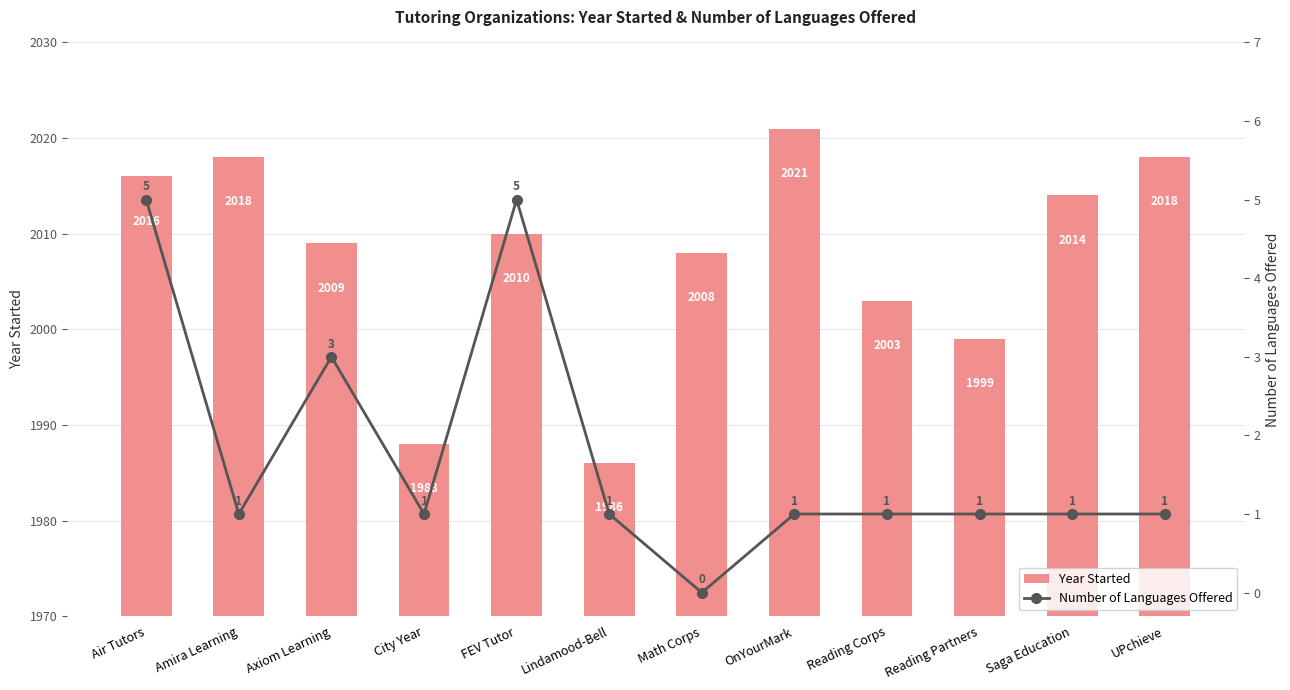

Reading left to right, what are all the values shown in this chart?

Year Started: Air Tutors=2016	Amira Learning=2018	Axiom Learning=2009	City Year=1988	FEV Tutor=2010	Lindamood-Bell=1986	Math Corps=2008	OnYourMark=2021	Reading Corps=2003	Reading Partners=1999	Saga Education=2014	UPchieve=2018
Number of Languages Offered: Air Tutors=5	Amira Learning=1	Axiom Learning=3	City Year=1	FEV Tutor=5	Lindamood-Bell=1	Math Corps=0	OnYourMark=1	Reading Corps=1	Reading Partners=1	Saga Education=1	UPchieve=1